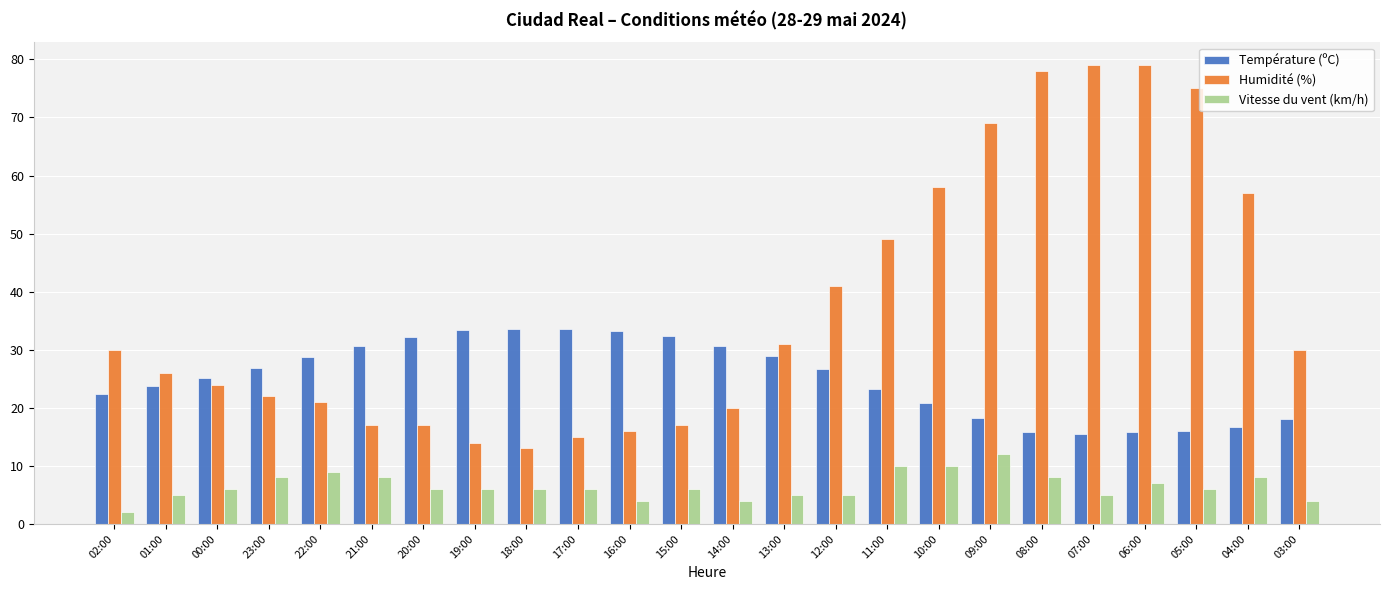

At which label is Vitesse du vent (km/h) closest to 7?

06:00